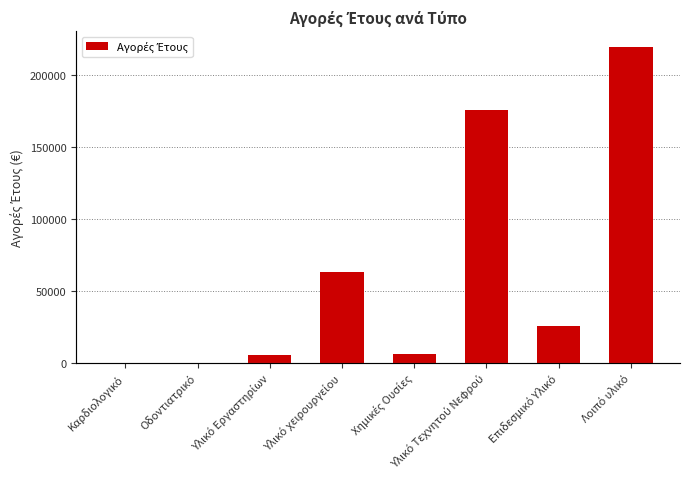

List the labels in order of value, largest first.

Λοιπό υλικό, Υλικό Τεχνητού Νεφρού, Υλικό χειρουργείου, Επιδεσμικό Υλικό, Χημικές Ουσίες, Υλικό Εργαστηρίων, Καρδιολογικό, Οδοντιατρικό